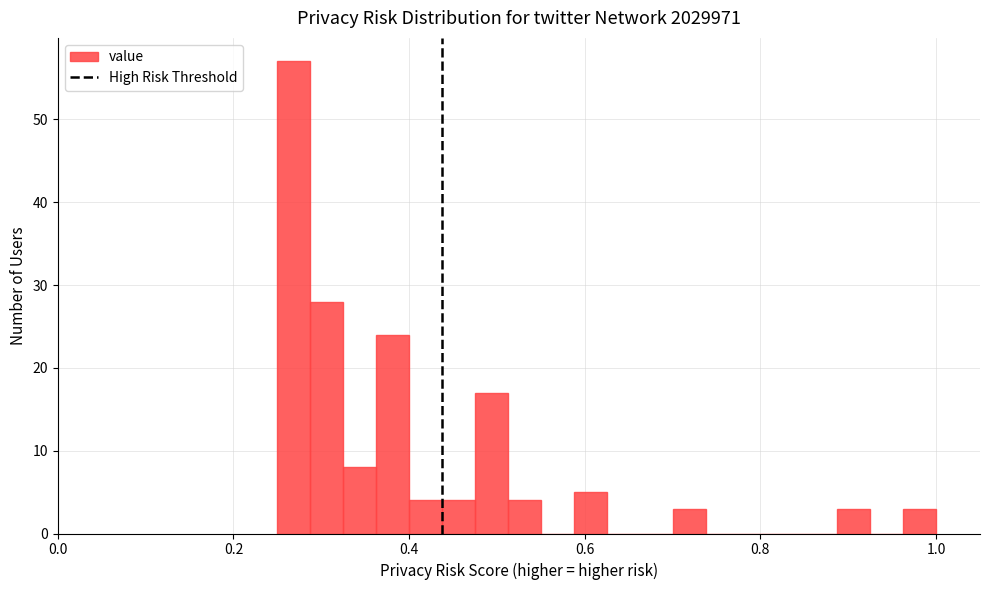

Read against the x-axis, roughly where is the centre of the tallest bar?

0.26